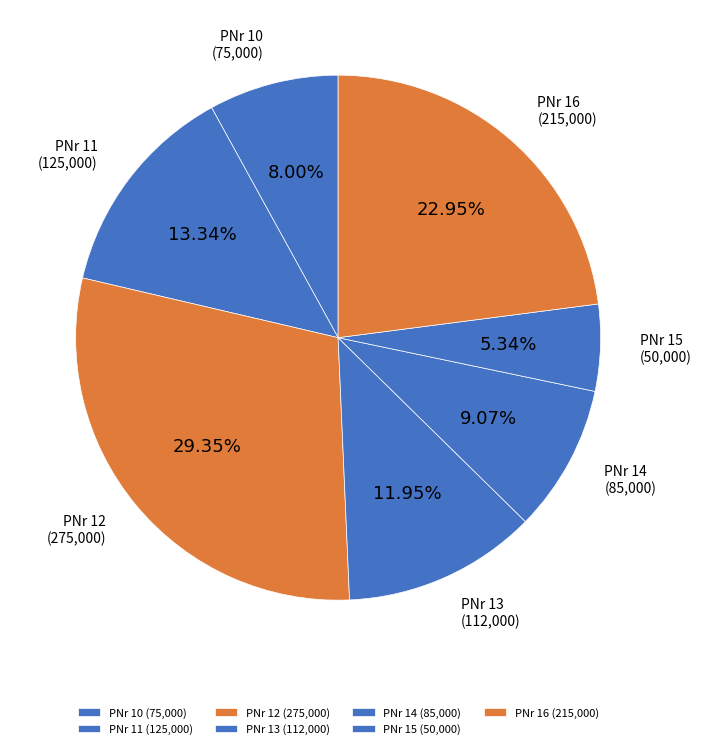

Between PNr 16 and PNr 15, which is larger?

PNr 16